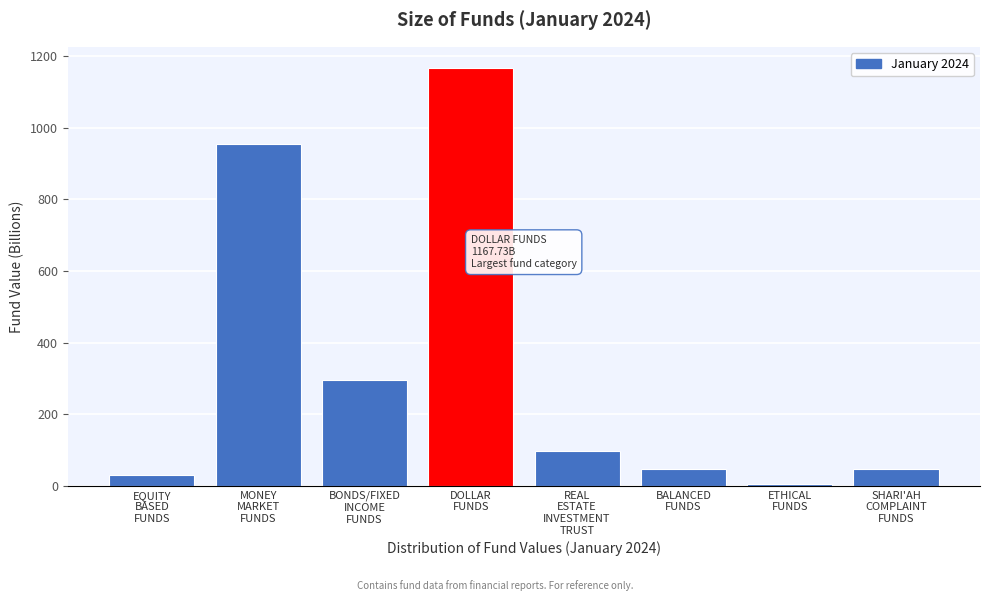

What is the value of the 3rd bar from the left?

297.3